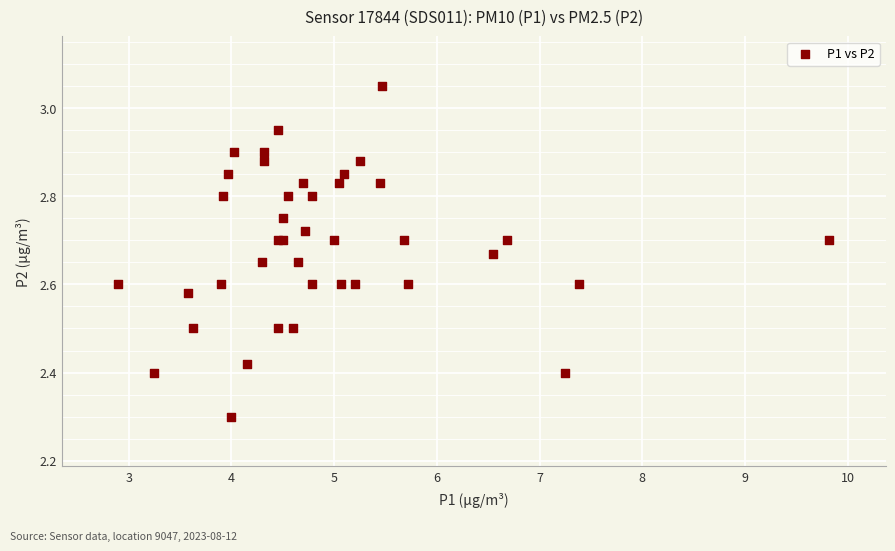

What Y value in the scatter plot is closest to 2?

2.3